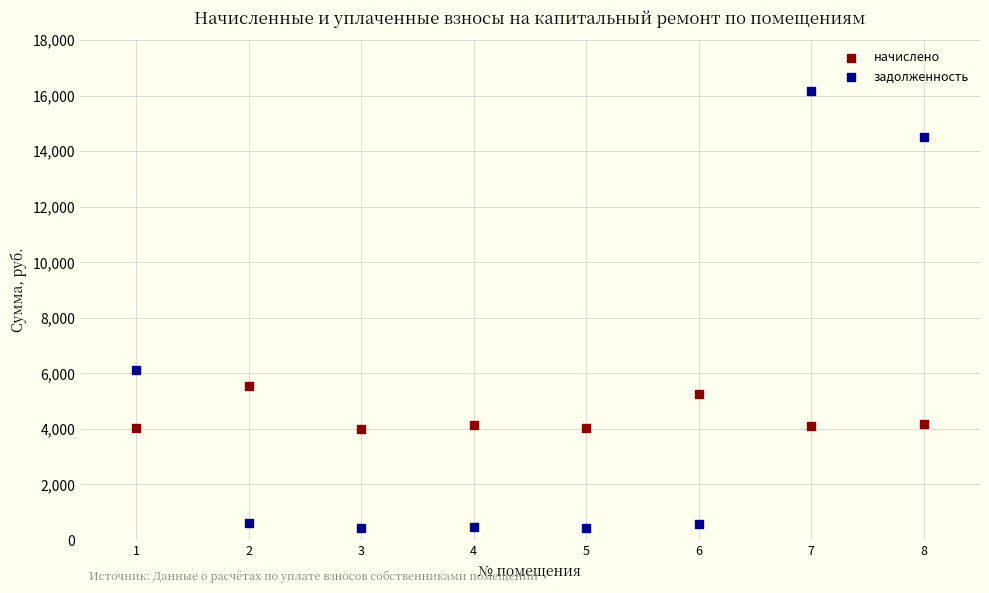

Across all data points, what is the range of X values (max minus min)?

7.0